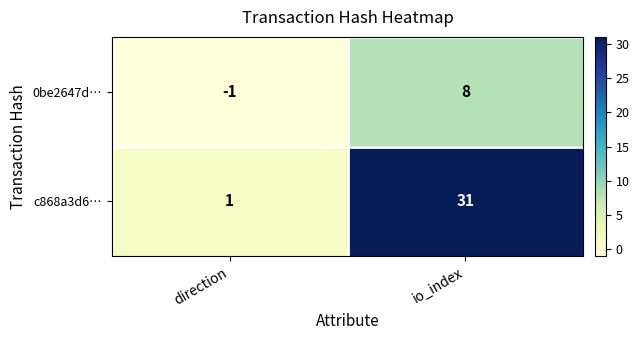

The c868a3d6… series shows 31 at io_index. True or false?

True